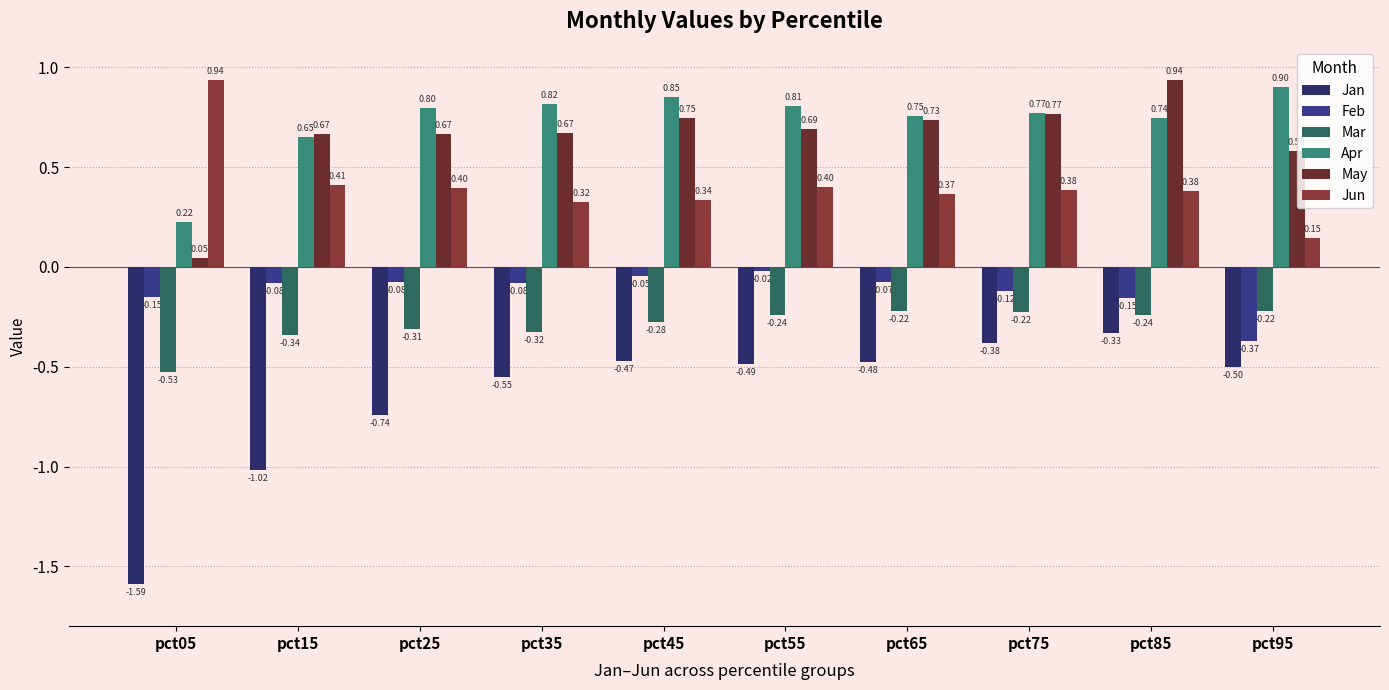

What are all the series names shown in the legend?

Jan, Feb, Mar, Apr, May, Jun